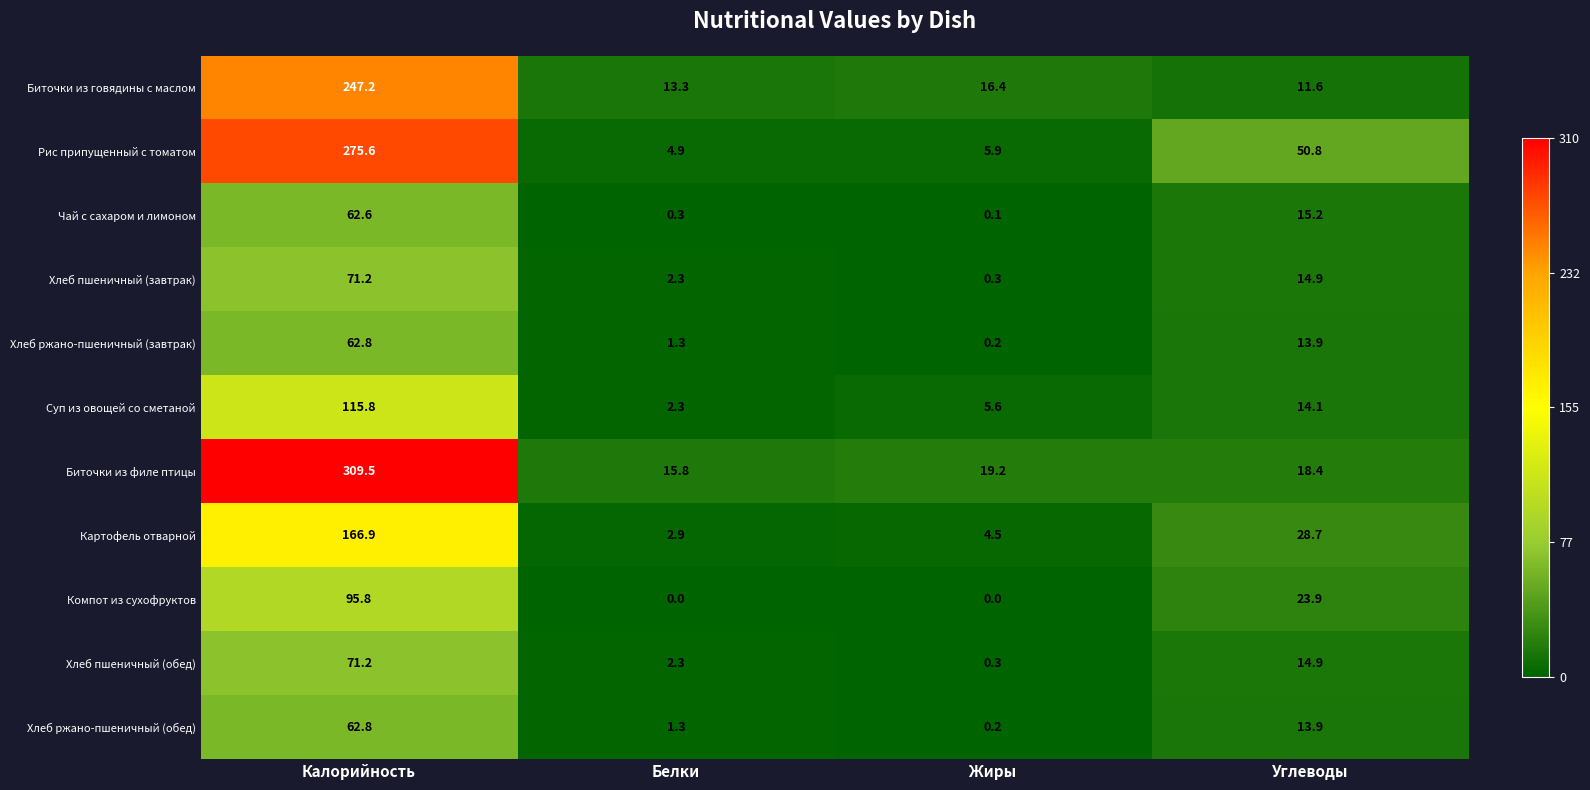

Which series changed the most between Калорийность and Белки?

Биточки из филе птицы